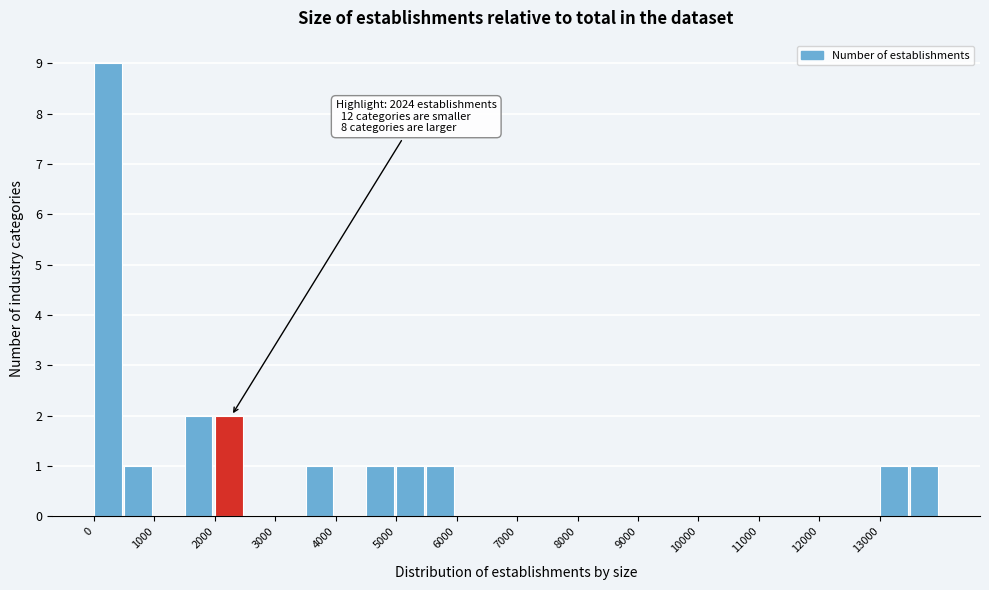

Over which range of the x-axis is the bar tallest?

0 to 500